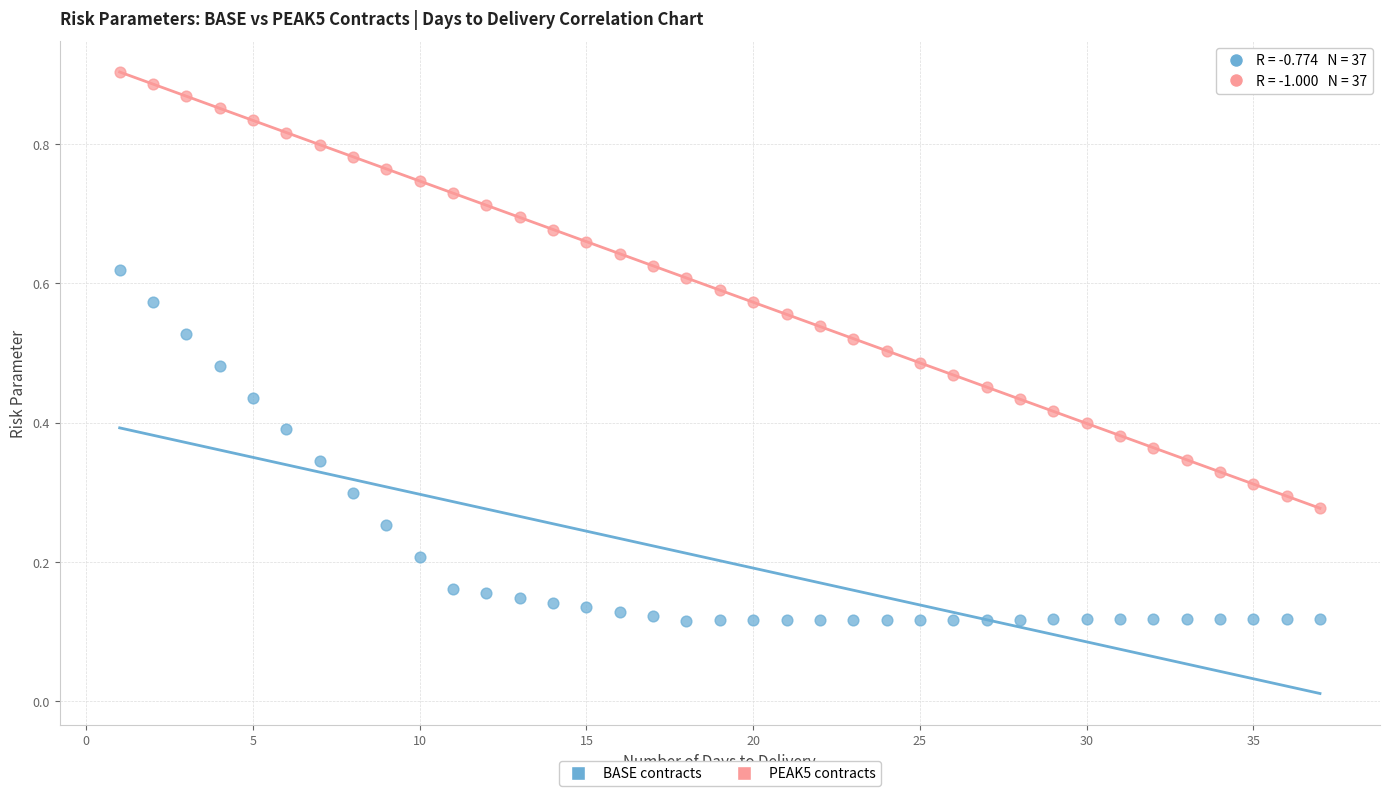

What are all the series names shown in the legend?

BASE contracts, PEAK5 contracts